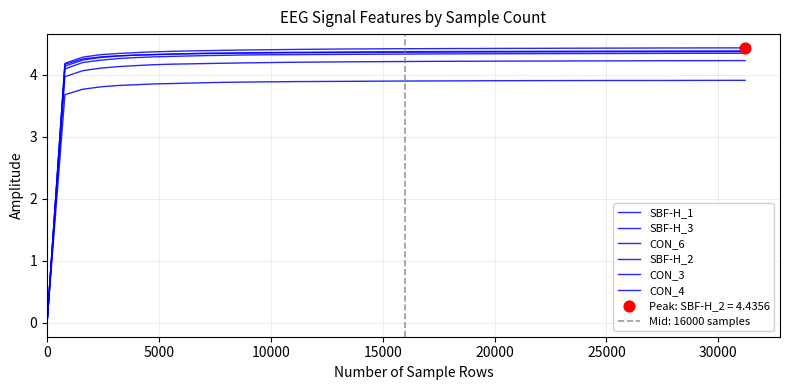

Is the value of SBF-H_3 at 14 greater than the value of CON_3 at 12?

Yes